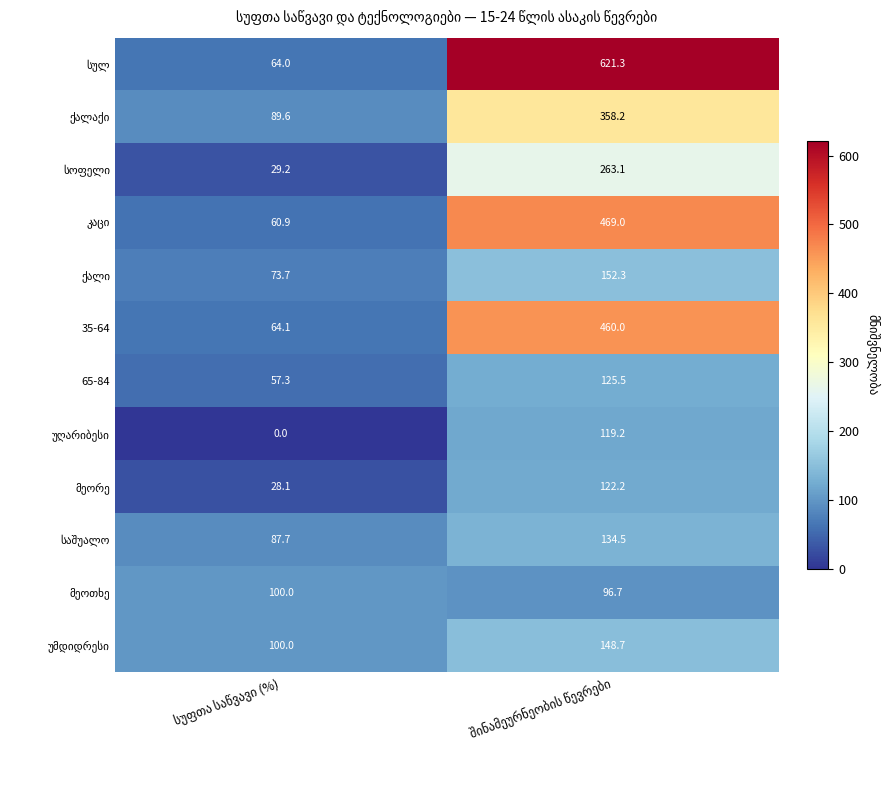

What is the greatest value displayed?

621.3